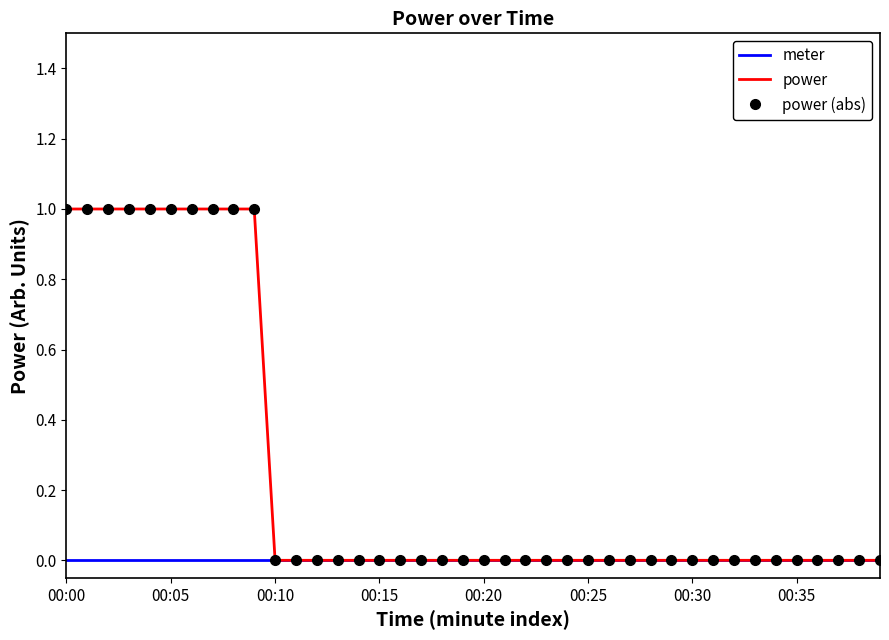

How many series are shown in this chart?

3